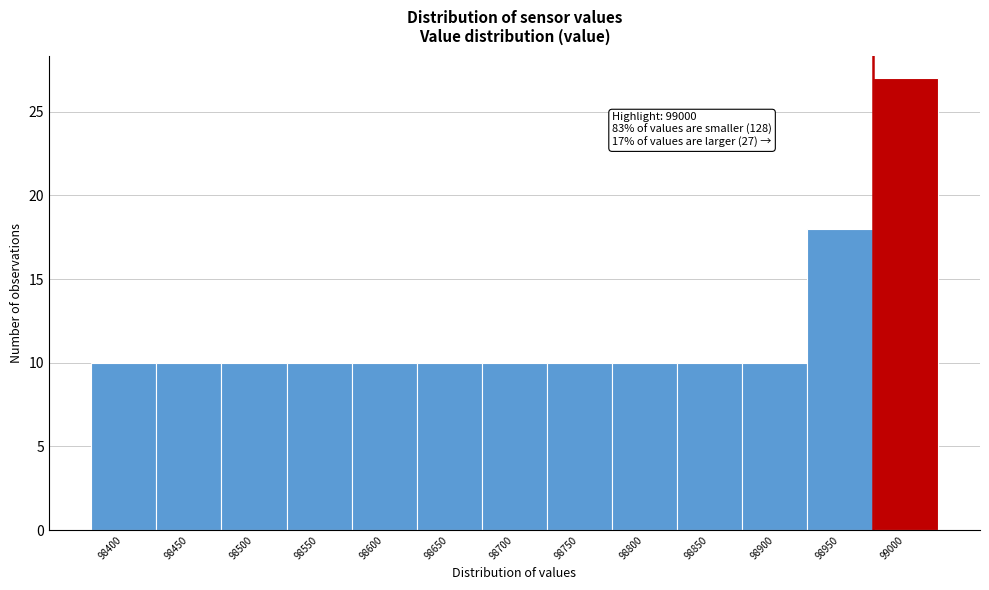

Reading left to right, transcribe all the data shown in this chart.

98400=10	98450=10	98500=10	98550=10	98600=10	98650=10	98700=10	98750=10	98800=10	98850=10	98900=10	98950=18	99000=27